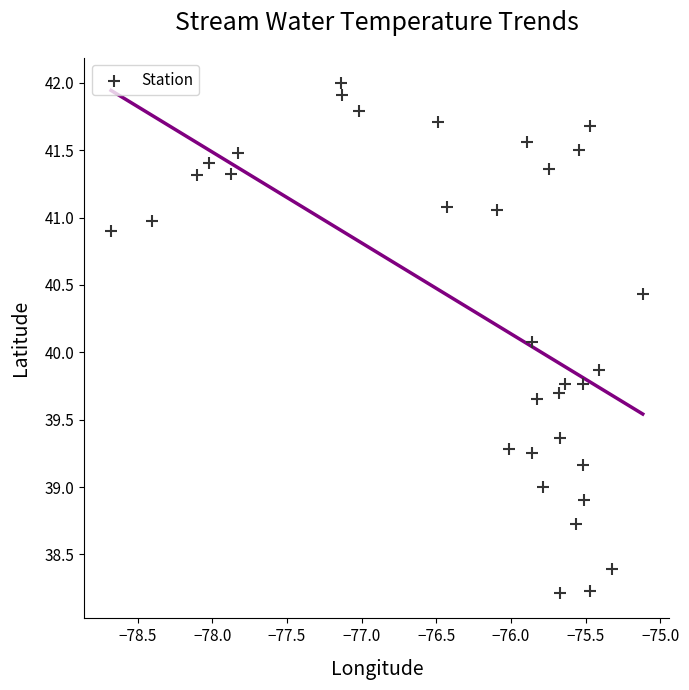

What is the range of Y values (max minus min)?

3.8